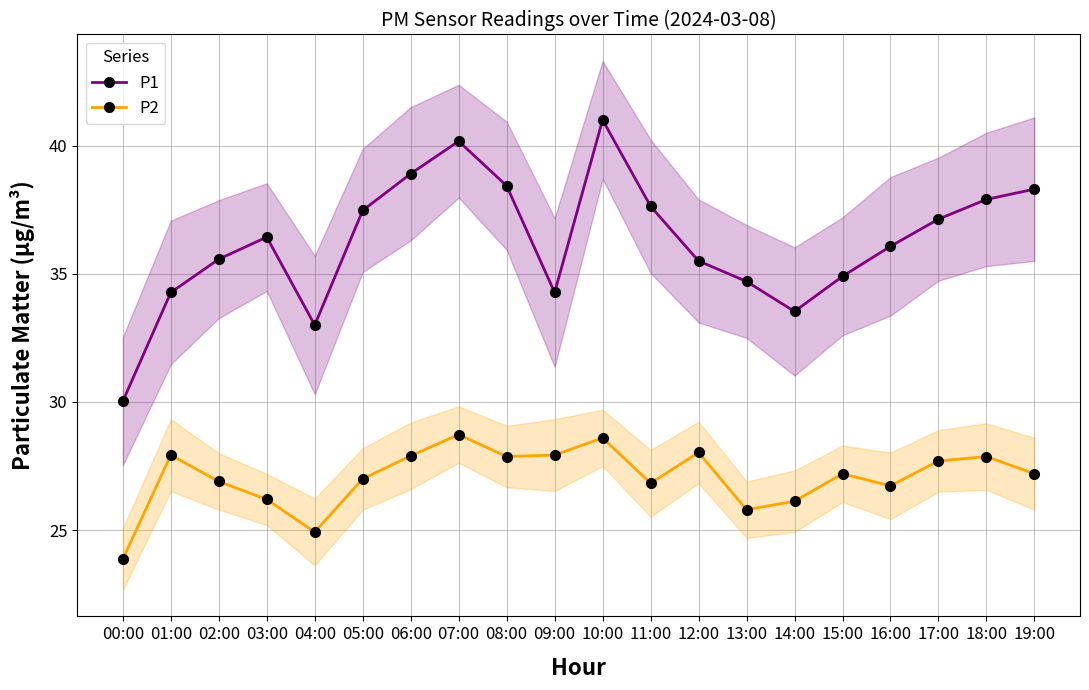

What is the label of the 12th point from the right?

08:00